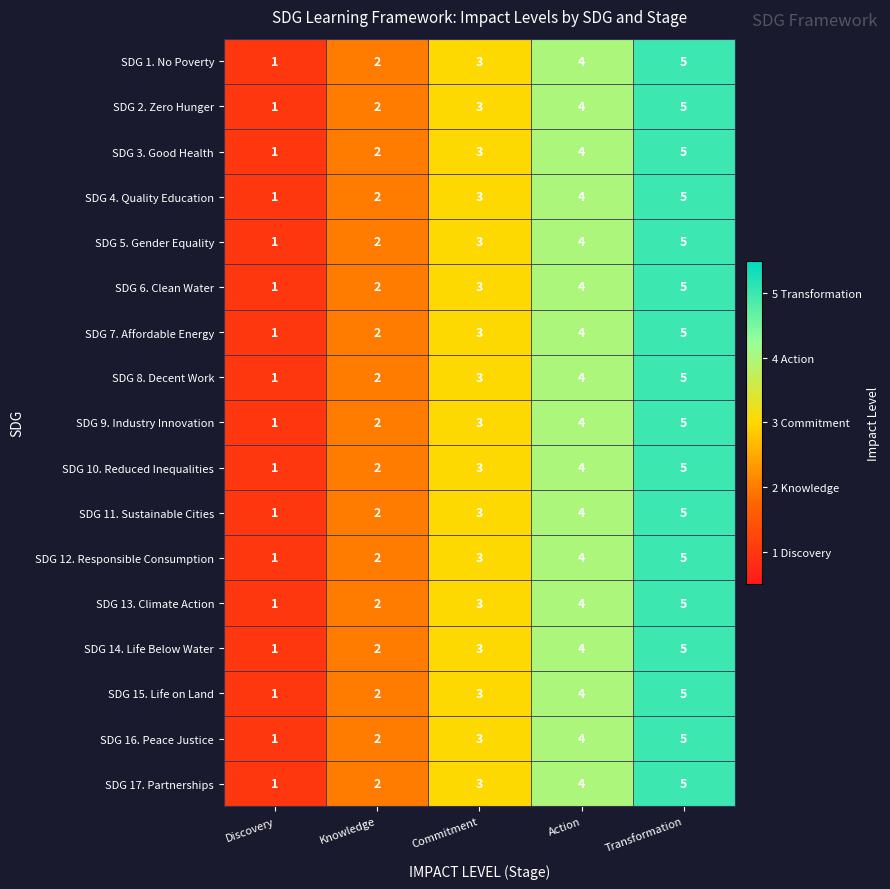

At which label does SDG 7. Affordable Energy reach its peak?

Transformation